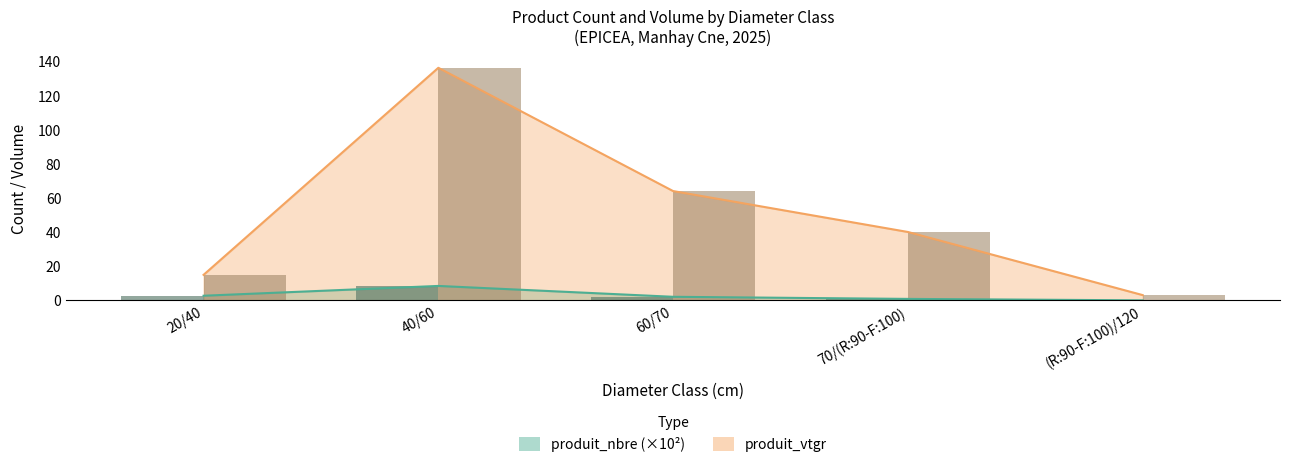

What is the value of the produit_vtgr bar at the 5th from the left?

3.1